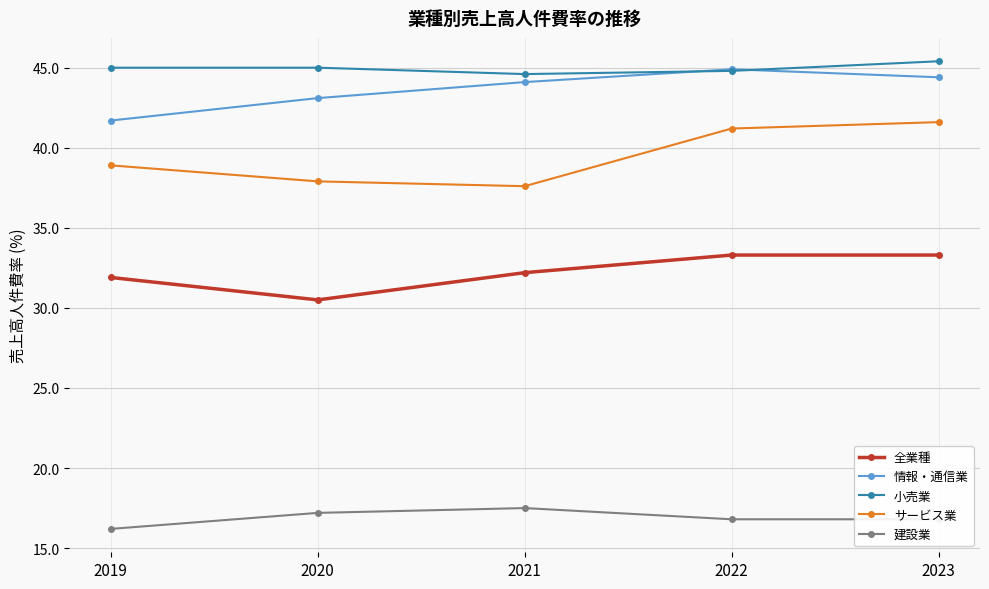

Is it true that サービス業 equals 41.6 at 2023?

True